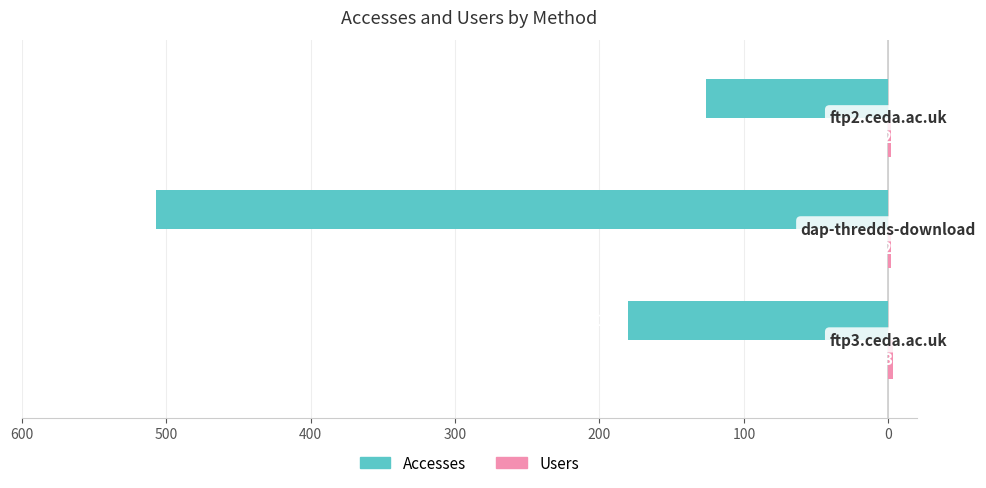

Reading left to right, extract all data points from this chart.

Accesses: -180	-507	-126
Users: 3	2	2